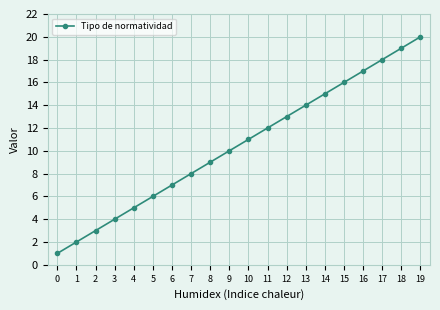

Reading right to left, what are all the values shown in this chart?

19=20	18=19	17=18	16=17	15=16	14=15	13=14	12=13	11=12	10=11	9=10	8=9	7=8	6=7	5=6	4=5	3=4	2=3	1=2	0=1